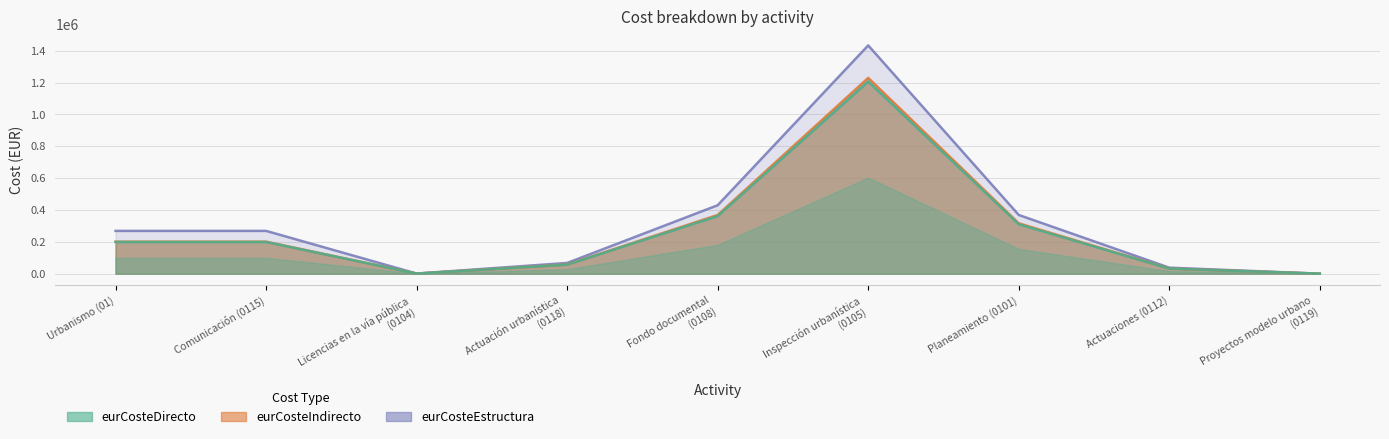

Reading left to right, what are all the values shown in this chart?

eurCosteEstructura: 268652.9	268652.9	654.5	67360.6	429738.8	1433325.5	368721.1	37738.2	0.0
eurCosteIndirecto: 201079.2	201079.2	561.3	57772.8	368572.0	1229313.5	316239.3	32366.7	0.0
eurCosteDirecto: 198855.8	198855.8	550.9	56698.1	361715.2	1206443.8	310356.1	31766.9	0.0